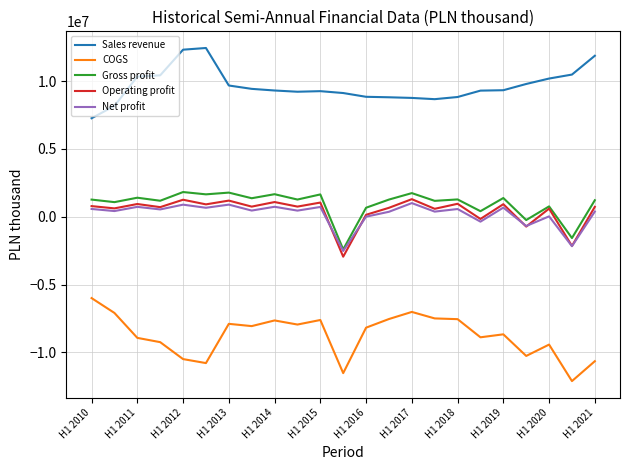

Which series has the largest total across all categories?

Sales revenue